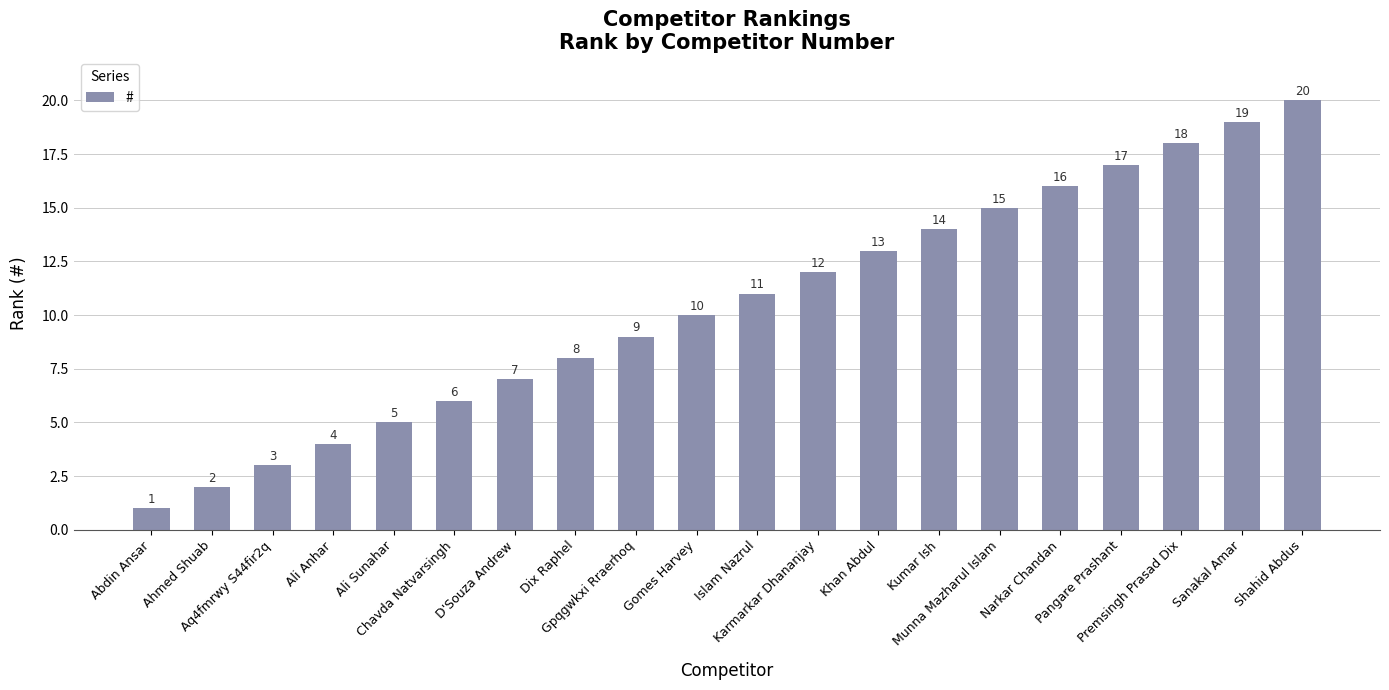

What value does the data have at Shahid Abdus?

20